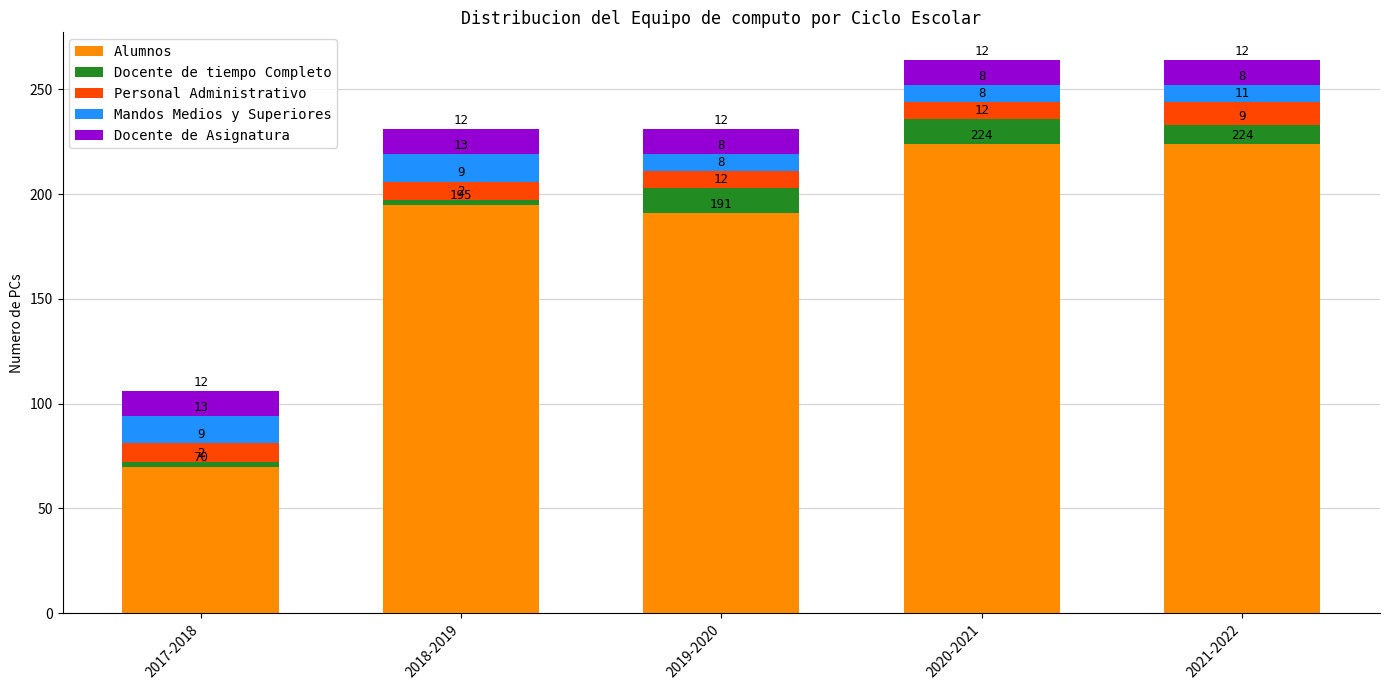

True or false: Alumnos has a value of 70 at 2017-2018.

True